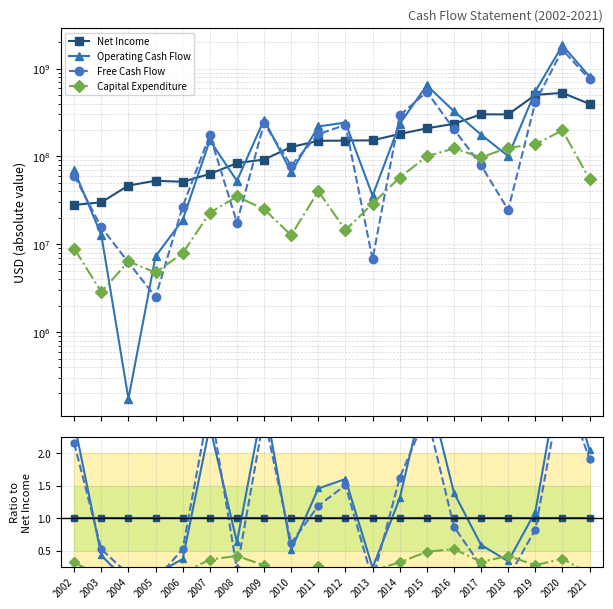

At which label does Net Income reach its minimum?

2002